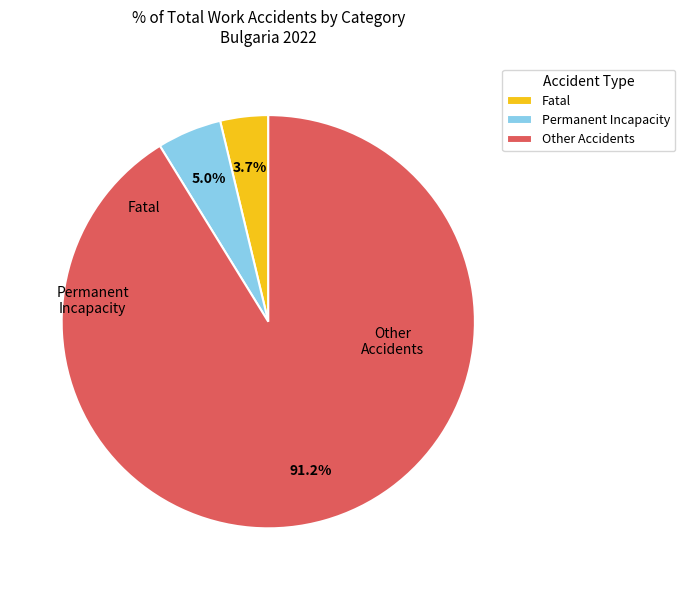

Which category has the biggest portion of the pie?

Other Accidents